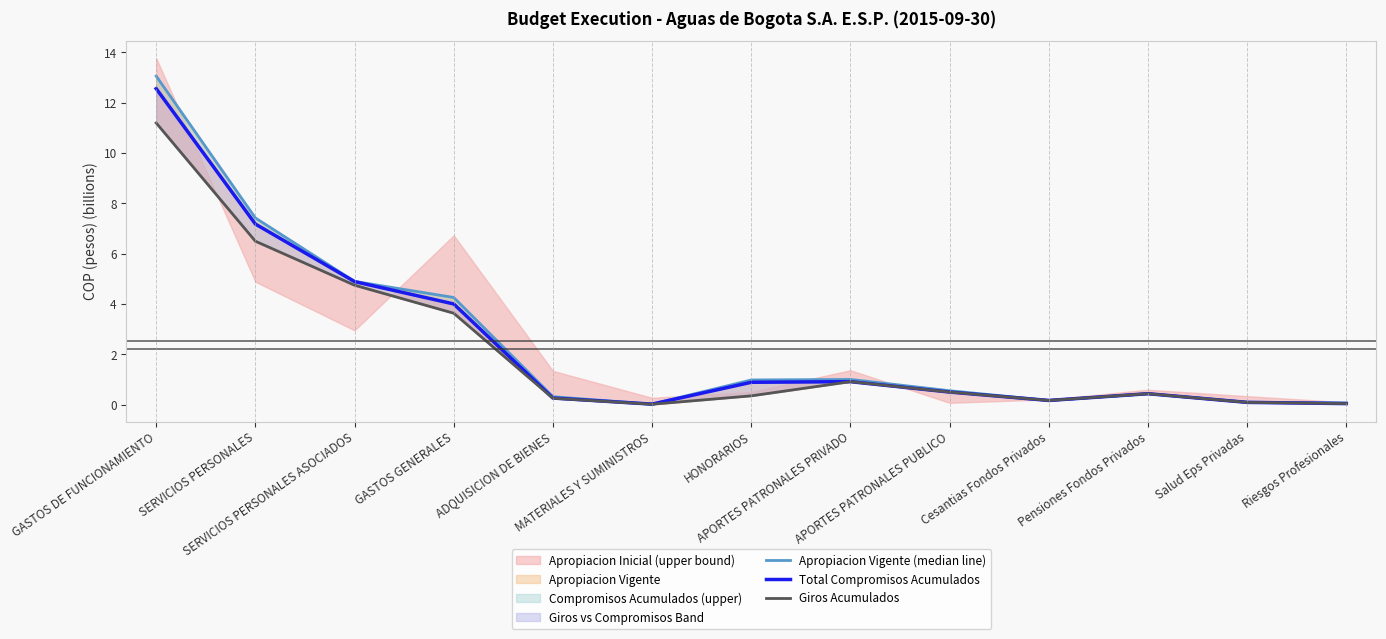

Reading left to right, transcribe all the data shown in this chart.

Apropiacion Vigente (median line): GASTOS DE FUNCIONAMIENTO=13.1	SERVICIOS PERSONALES=7.4	SERVICIOS PERSONALES ASOCIADOS=4.9	GASTOS GENERALES=4.3	ADQUISICION DE BIENES=0.3	MATERIALES Y SUMINISTROS=0.0	HONORARIOS=1.0	APORTES PATRONALES PRIVADO=1.0	APORTES PATRONALES PUBLICO=0.5	Cesantias Fondos Privados=0.2	Pensiones Fondos Privados=0.4	Salud Eps Privadas=0.1	Riesgos Profesionales=0.1
Total Compromisos Acumulados: GASTOS DE FUNCIONAMIENTO=12.6	SERVICIOS PERSONALES=7.2	SERVICIOS PERSONALES ASOCIADOS=4.9	GASTOS GENERALES=4.0	ADQUISICION DE BIENES=0.3	MATERIALES Y SUMINISTROS=0.0	HONORARIOS=0.9	APORTES PATRONALES PRIVADO=0.9	APORTES PATRONALES PUBLICO=0.5	Cesantias Fondos Privados=0.2	Pensiones Fondos Privados=0.4	Salud Eps Privadas=0.1	Riesgos Profesionales=0.0
Giros Acumulados: GASTOS DE FUNCIONAMIENTO=11.2	SERVICIOS PERSONALES=6.5	SERVICIOS PERSONALES ASOCIADOS=4.7	GASTOS GENERALES=3.6	ADQUISICION DE BIENES=0.2	MATERIALES Y SUMINISTROS=0.0	HONORARIOS=0.3	APORTES PATRONALES PRIVADO=0.9	APORTES PATRONALES PUBLICO=0.5	Cesantias Fondos Privados=0.2	Pensiones Fondos Privados=0.4	Salud Eps Privadas=0.1	Riesgos Profesionales=0.0